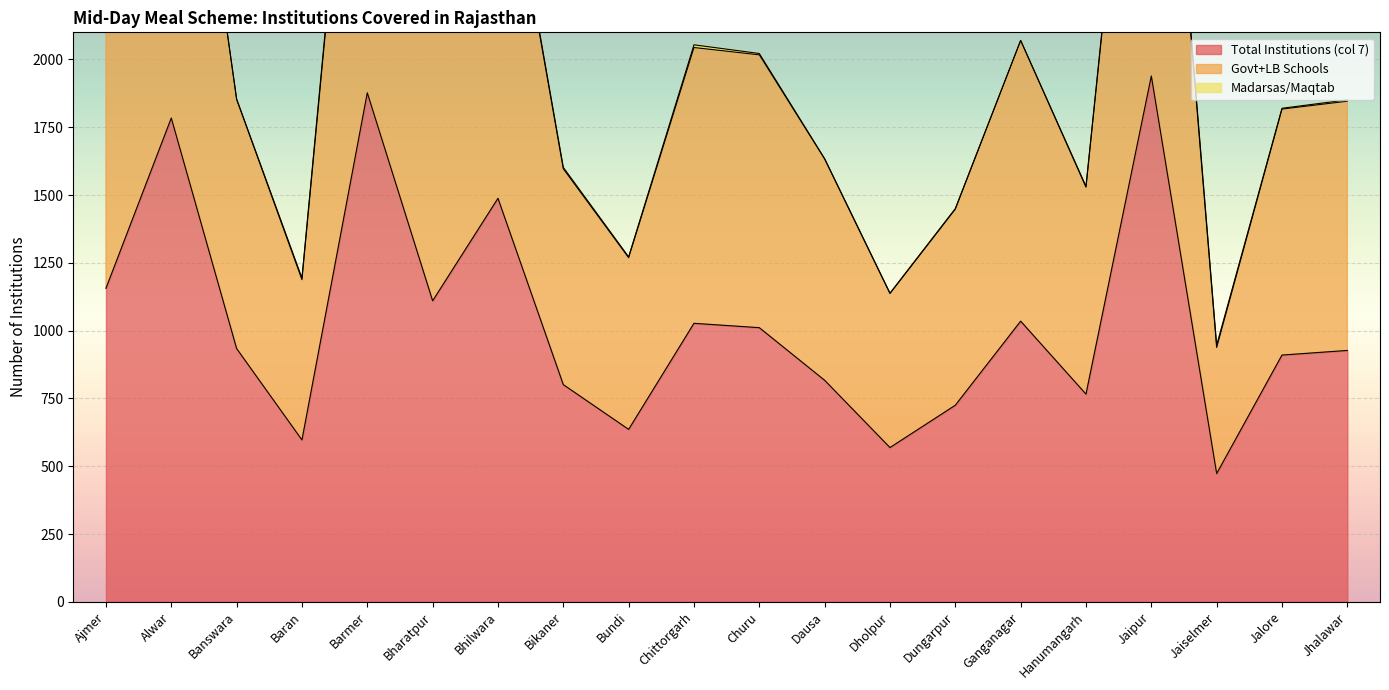

The Total Institutions (col 7) series shows 1477 at Chittorgarh. True or false?

False